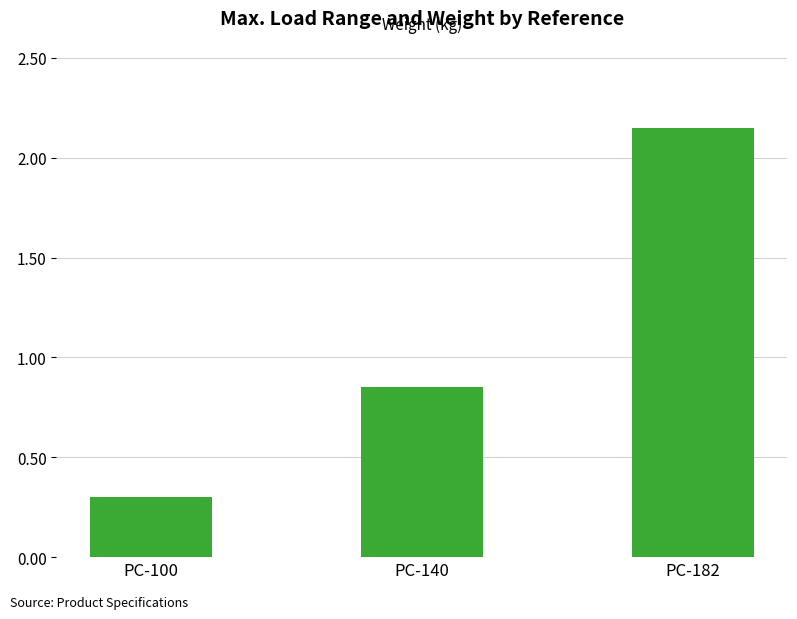

What value does the data have at PC-100?

0.3